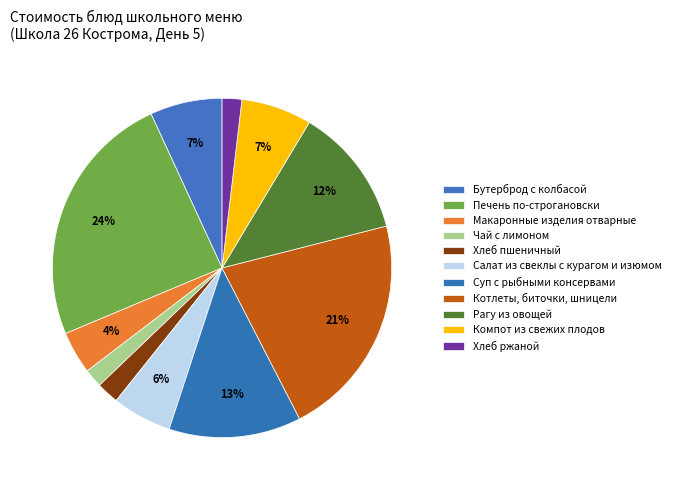

Count the number of slices in the pie.

11